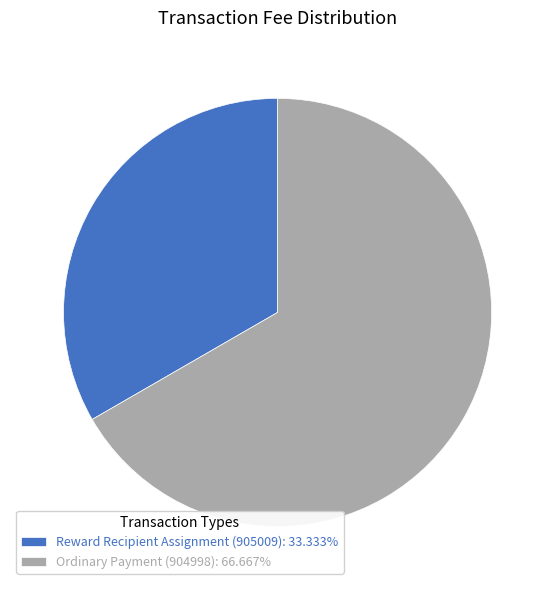

Do Ordinary Payment (904998): 66.667% and Reward Recipient Assignment (905009): 33.333% together represent more than half of the pie?

Yes